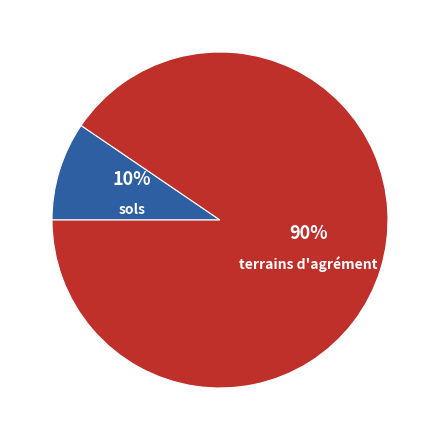

Do terrains d'agrément and sols together represent more than half of the pie?

Yes